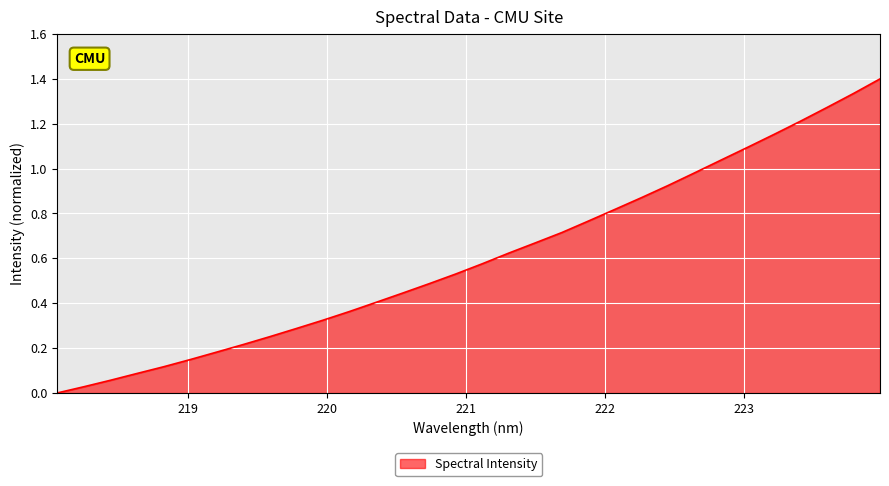

How many categories are shown in the chart?

32